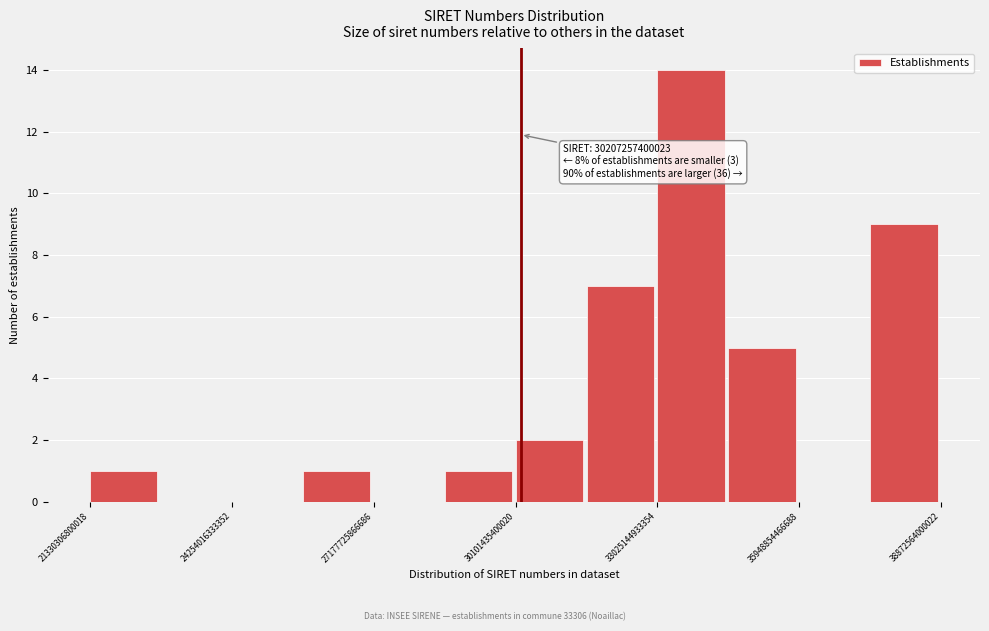

Around what value on the x-axis is the tallest bar? Give the approximate position of its centre, as read against the axis.

33500000000000